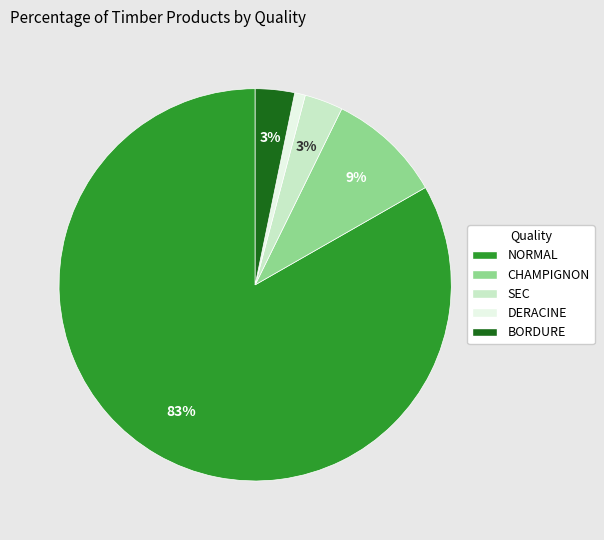

To the nearest percent, what is the average slice percentage?

20%